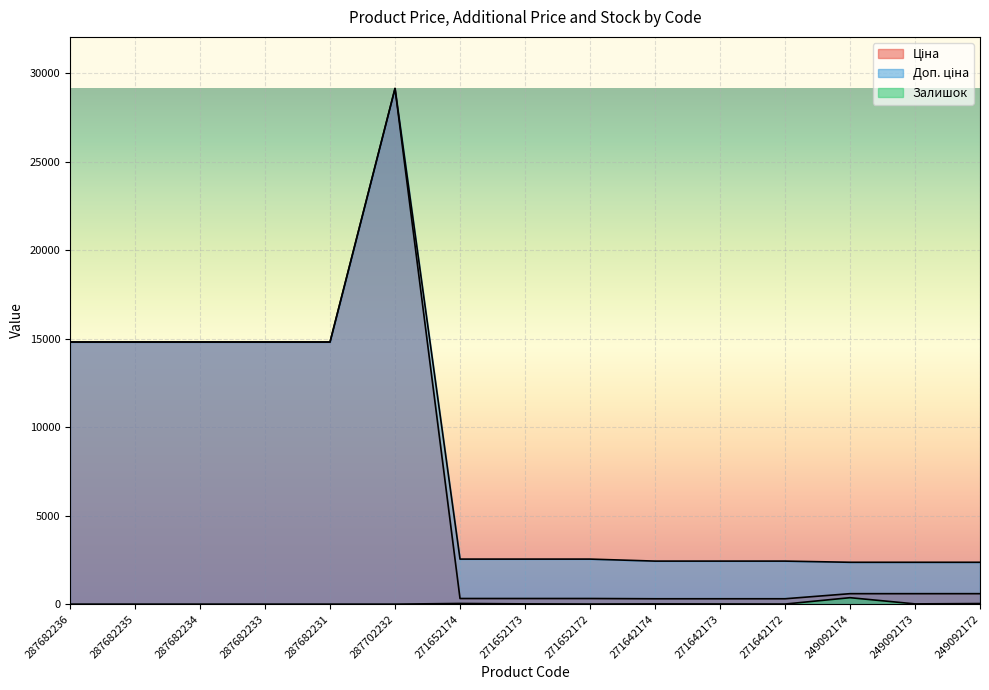

Between 271642172 and 249092172, which series saw the biggest shift?

Ціна